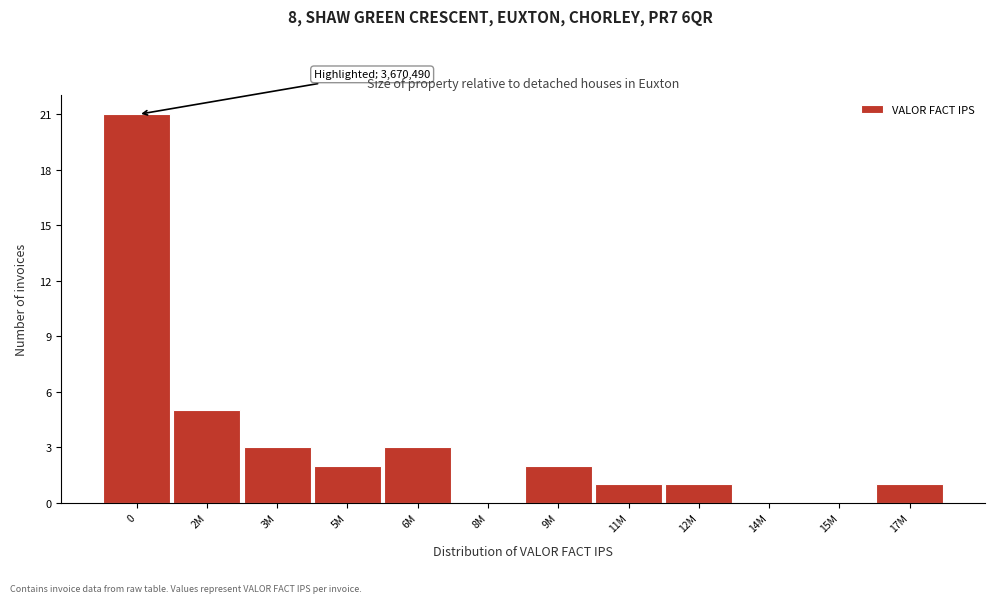

Reading right to left, what are all the values shown in this chart?

17M=1	15M=0	14M=0	12M=1	11M=1	9M=2	8M=0	6M=3	5M=2	3M=3	2M=5	0=21